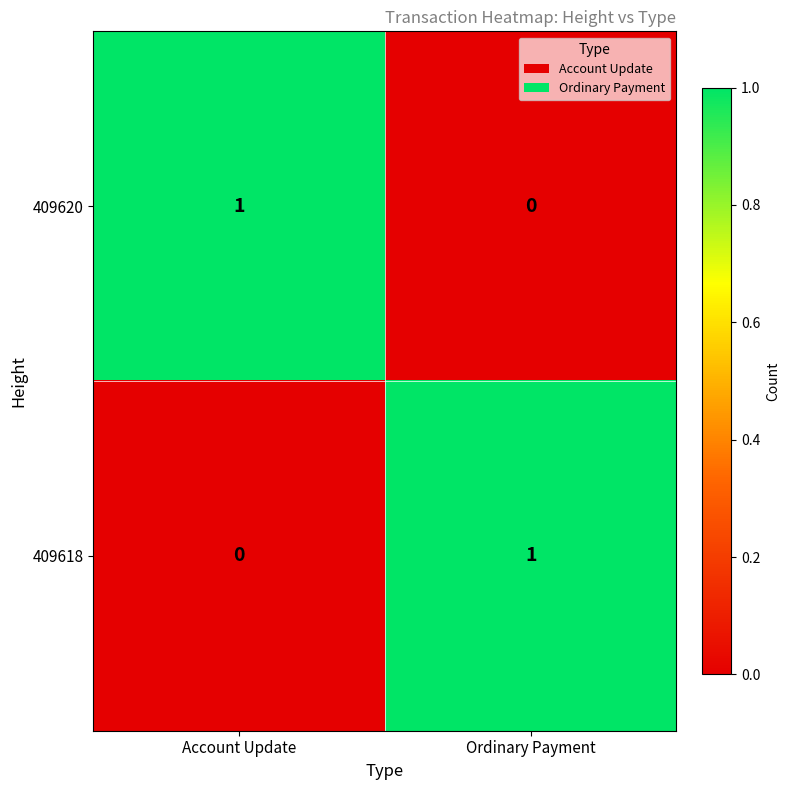

Is the value of 409618 at Ordinary Payment greater than the value of 409620 at Ordinary Payment?

Yes